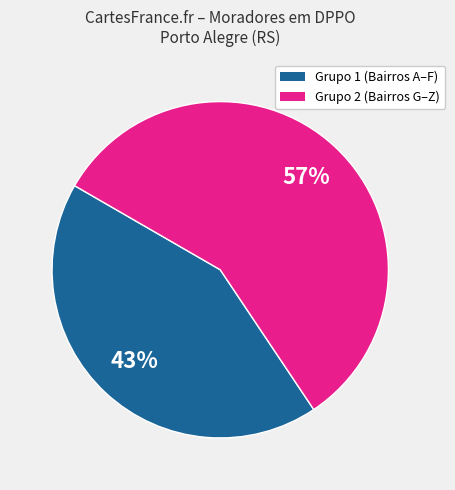

Does any single category account for the majority?

Yes